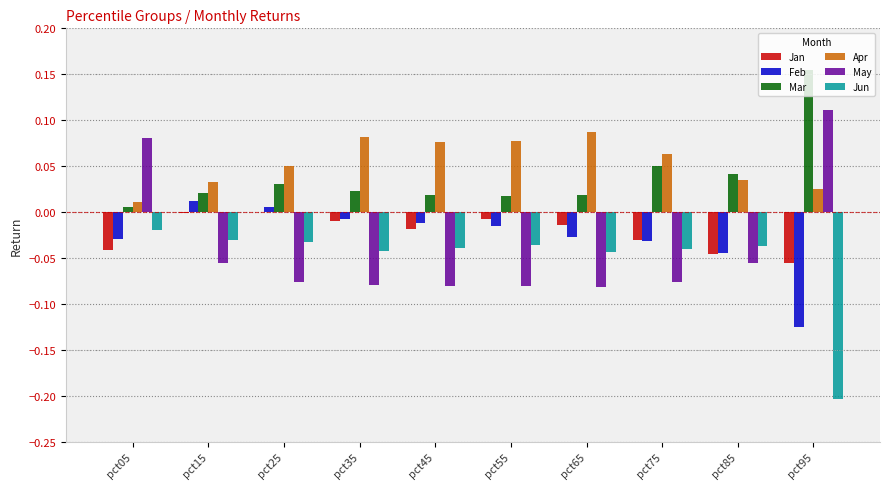

Is the value of Jan at pct55 greater than the value of May at pct35?

Yes